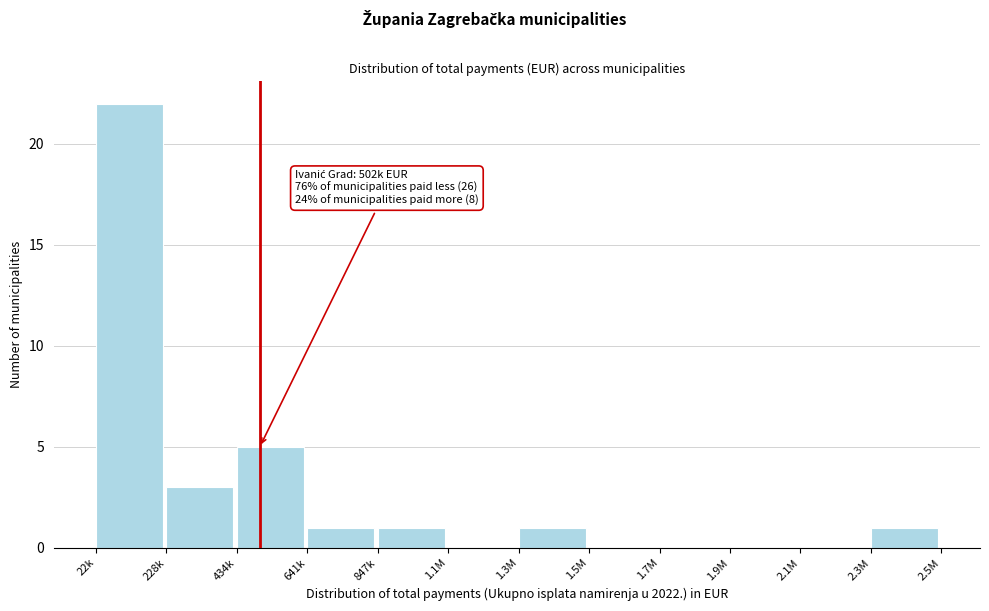

Reading right to left, what are all the values shown in this chart?

2.3M=1	2.1M=0	1.9M=0	1.7M=0	1.5M=0	1.3M=1	1.1M=0	847k=1	641k=1	434k=5	228k=3	22k=22